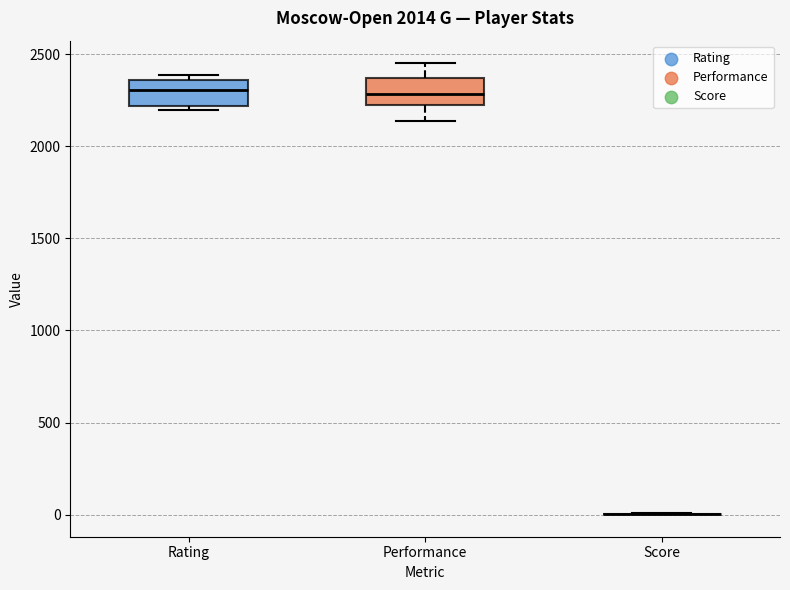

Reading left to right, read every box against the y-axis: the position of its median line, the range the box covers, and the ends of its whiskers. The values are not printed on the chart, so give them approximately, as read against the axis.

Rating: median 2300, box 2200 to 2350, whiskers 2200 (just below the box's lower edge) to 2400
Performance: median 2300, box 2200 to 2350, whiskers 2150 to 2450
Score: box collapsed to a line at 0, whiskers 0 to 0